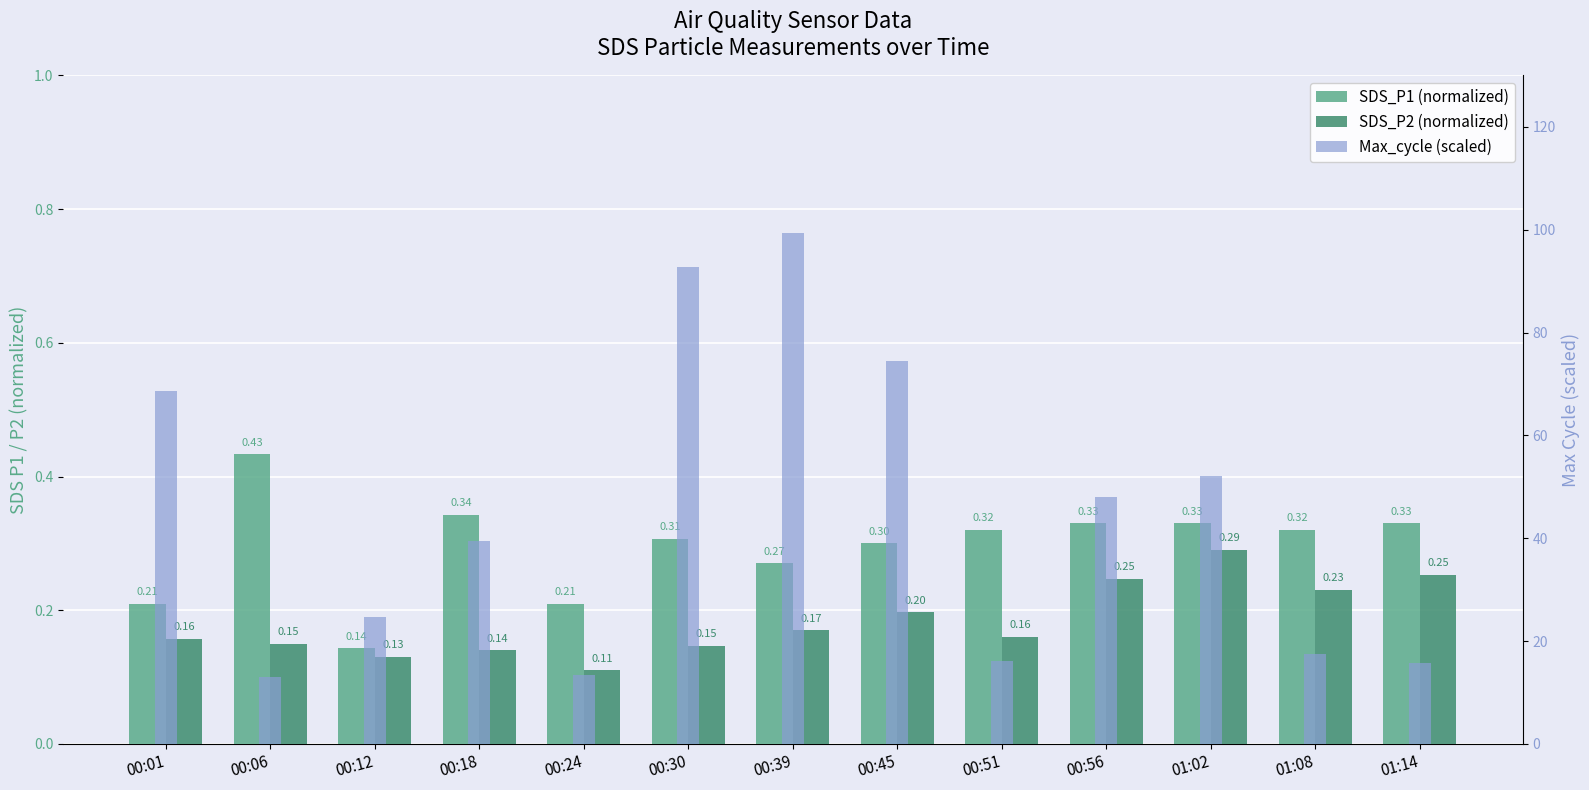

Reading right to left, extract all data points from this chart.

SDS_P1 (normalized): 0.3	0.3	0.3	0.3	0.3	0.3	0.3	0.3	0.2	0.3	0.1	0.4	0.2
SDS_P2 (normalized): 0.3	0.2	0.3	0.2	0.2	0.2	0.2	0.1	0.1	0.1	0.1	0.1	0.2
Max_cycle: 0.0	0.0	0.0	0.0	0.0	0.0	0.0	0.0	0.0	0.0	0.0	0.0	0.0
Max_cycle (scaled): 15.8	17.4	52.1	48.1	16.2	74.4	99.3	92.7	13.4	39.5	24.7	13.0	68.7